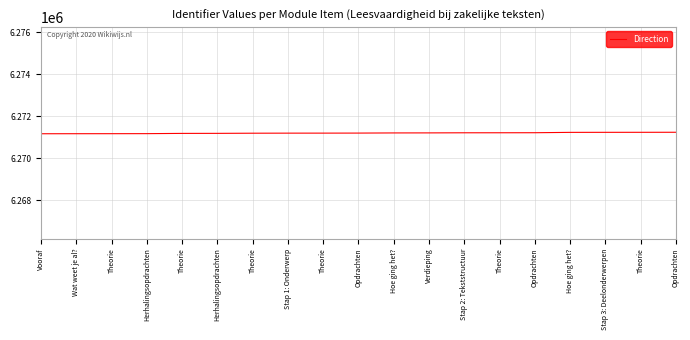

What is the label of the 9th point from the left?

Theorie